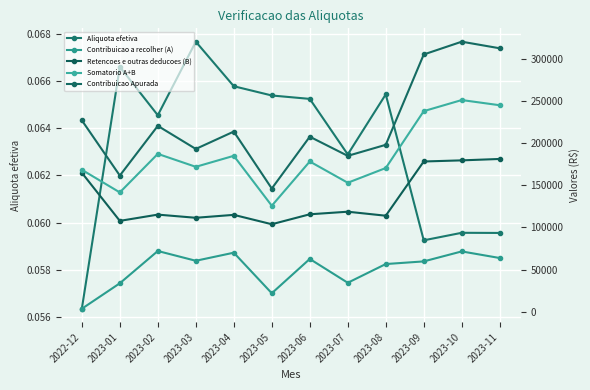

At which category is the sum across all series the highest?

2023-10